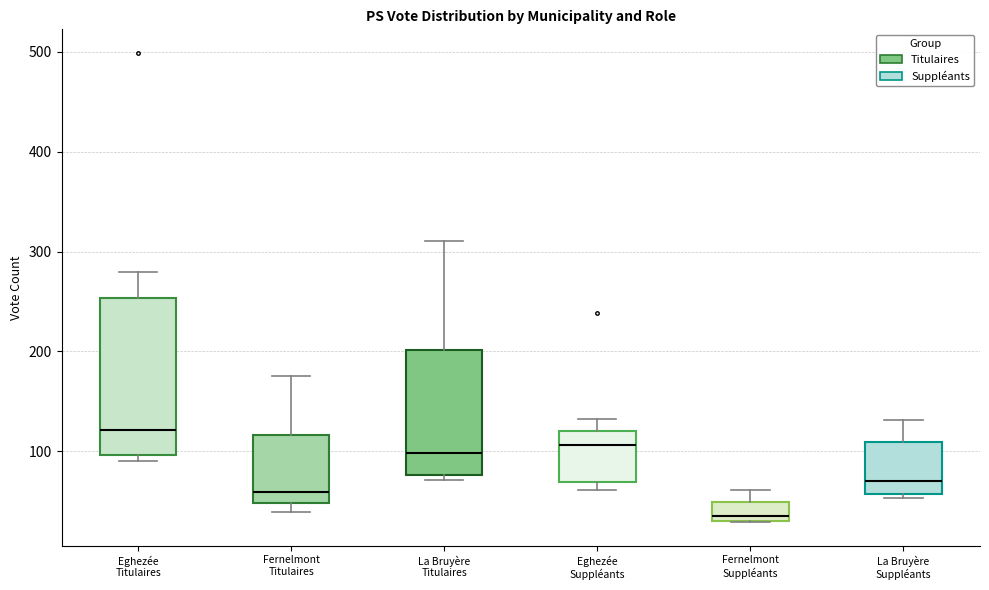

Where is the upper edge of the box for La Bruyère Titulaires on the y-axis? The values are not printed on the chart, so give them approximately, as read against the axis.

200